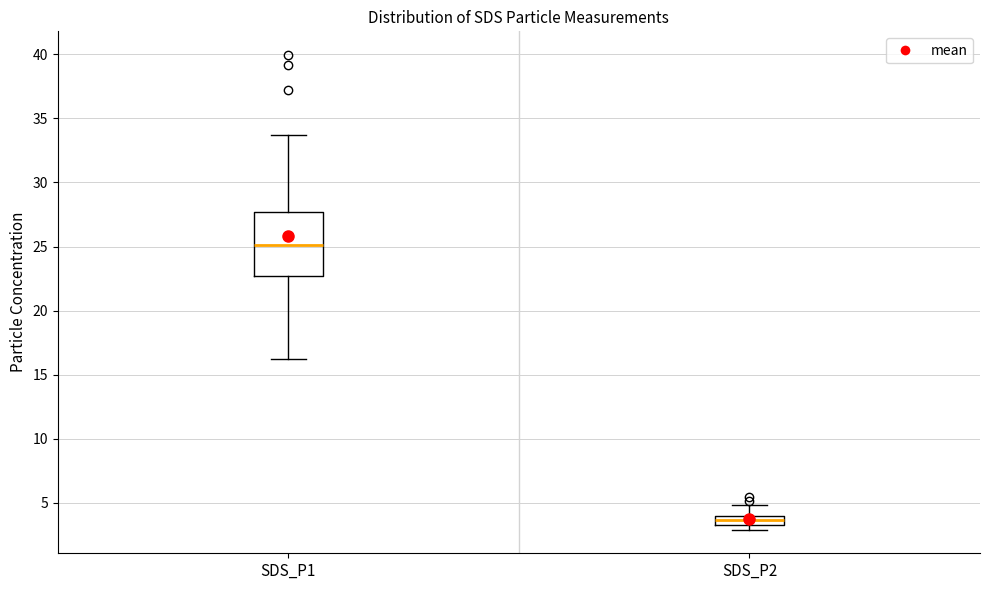

Where is the lower edge of the box for SDS_P2 on the y-axis? The values are not printed on the chart, so give them approximately, as read against the axis.

3.5